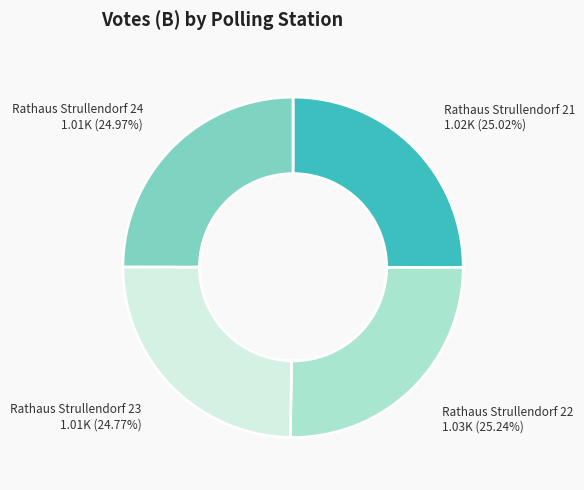

Count the number of slices in the pie.

4